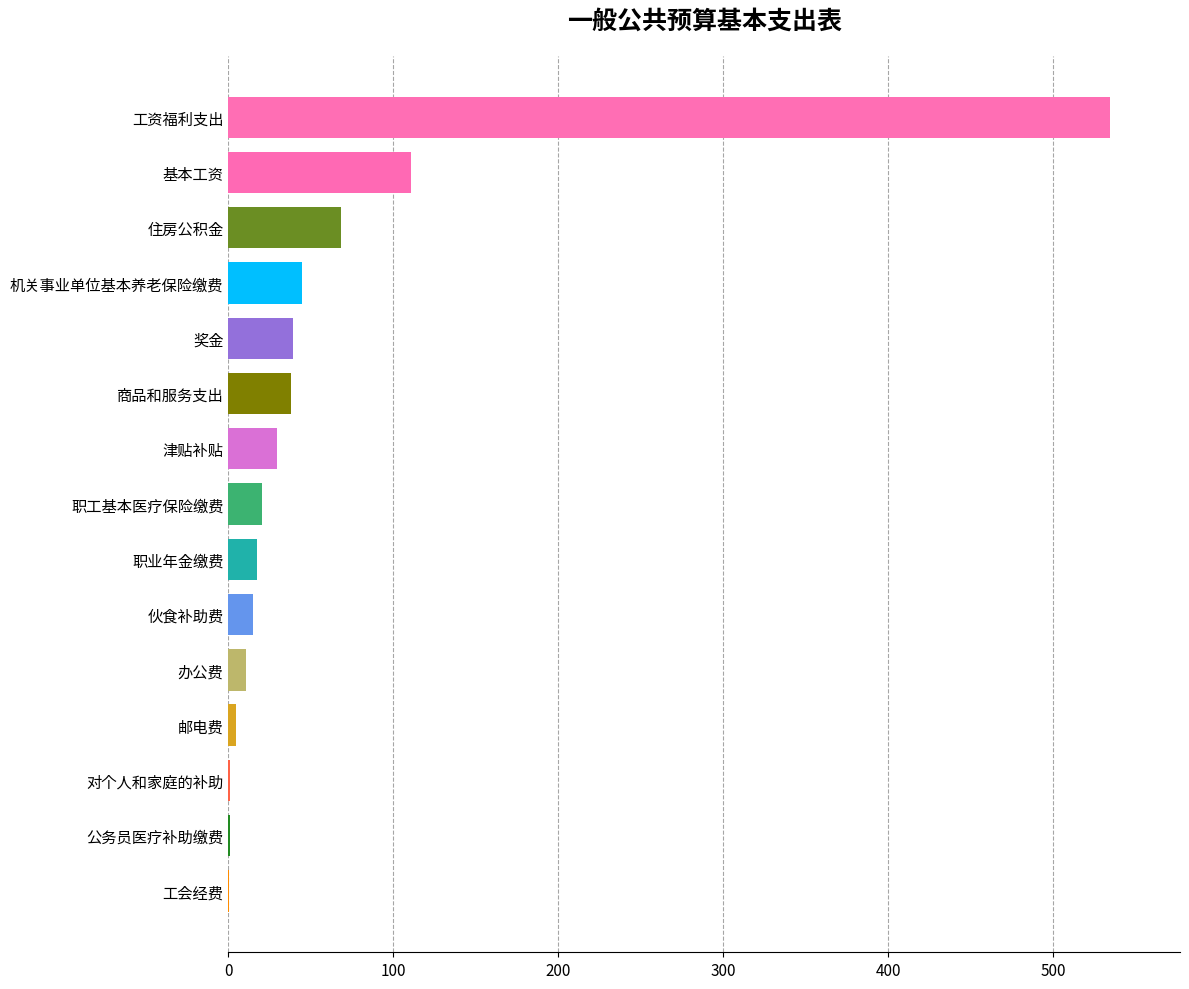

At which category does the chart reach its peak across all series?

工资福利支出